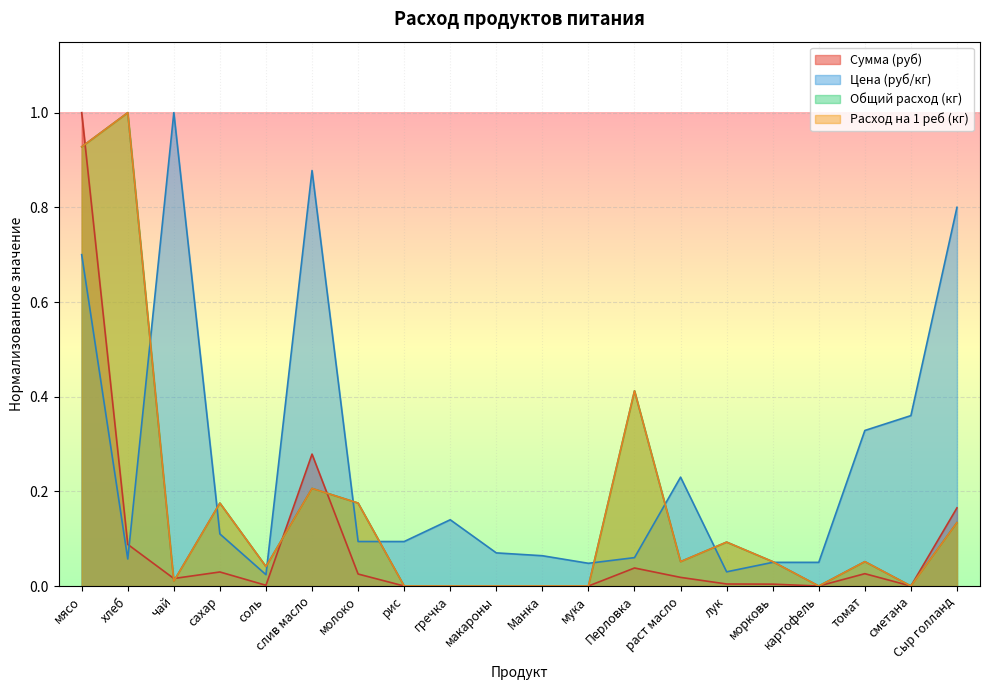

At which category is the sum across all series the highest?

мясо